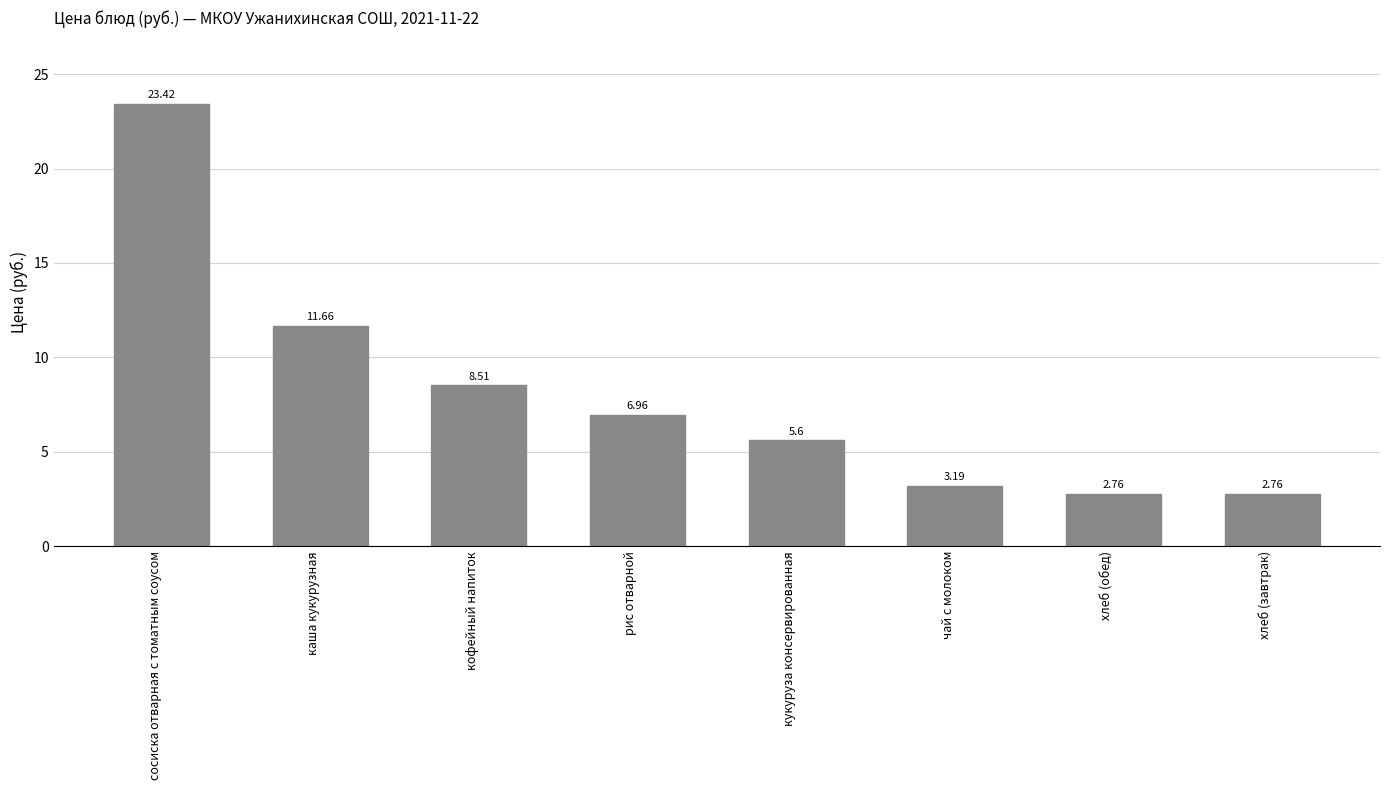

At which label is the value closest to 13?

каша кукурузная